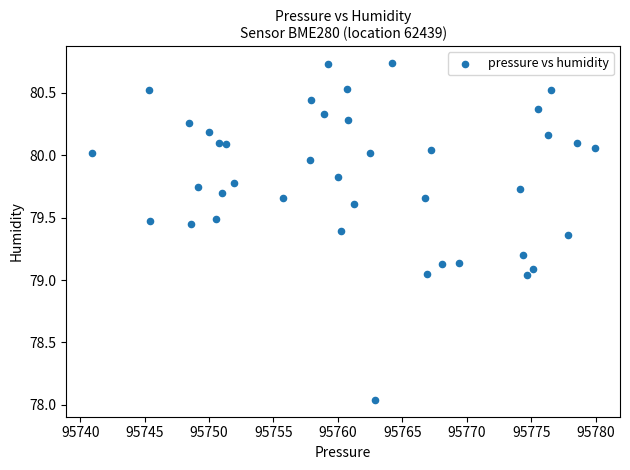

What is the range of X values (max minus min)?

39.1